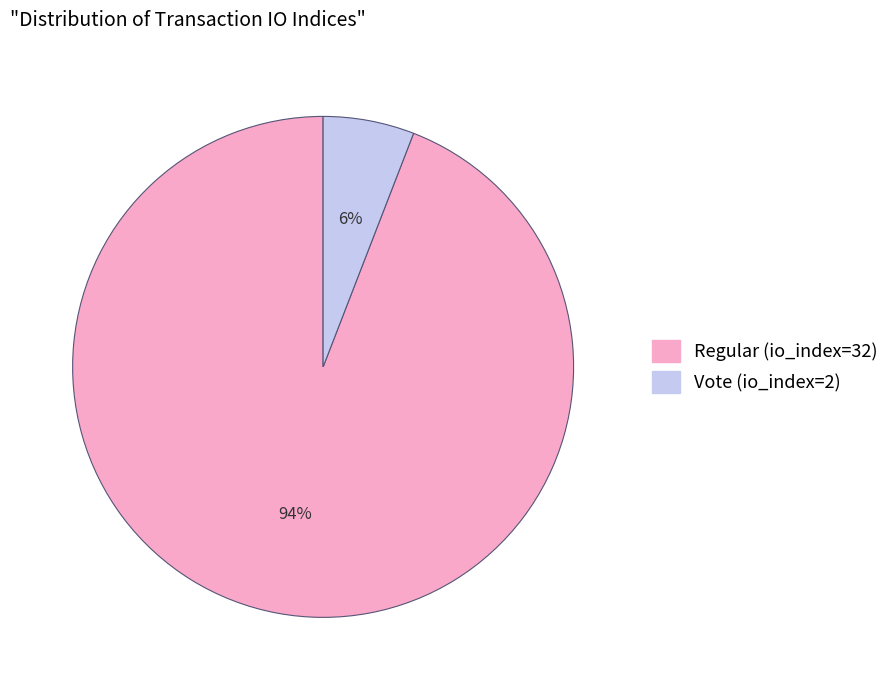

True or false: Regular (io_index=32) accounts for 94% of the total.

True